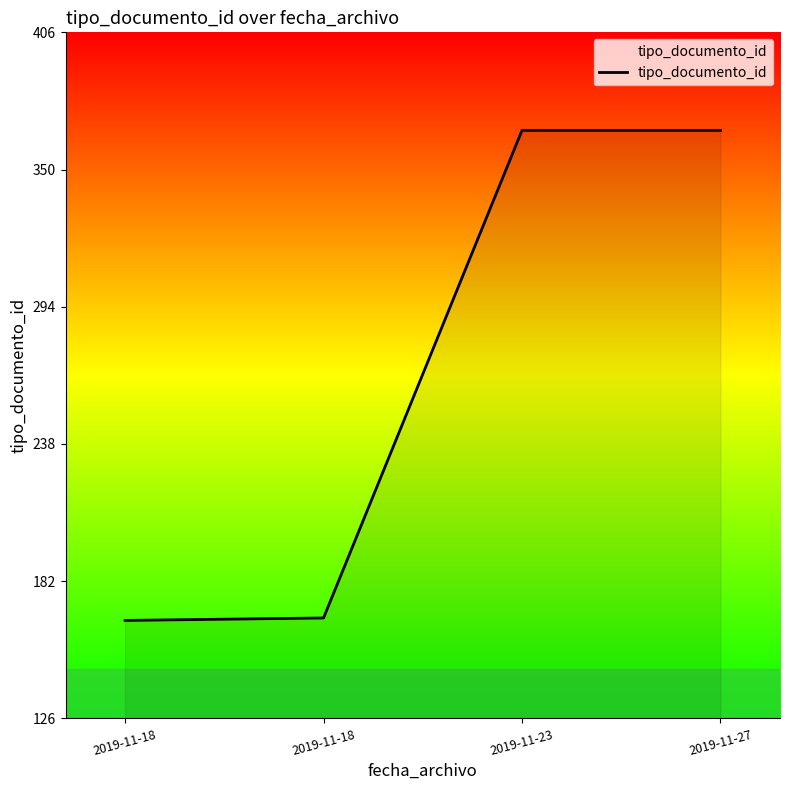

How many lines are shown in the chart?

1